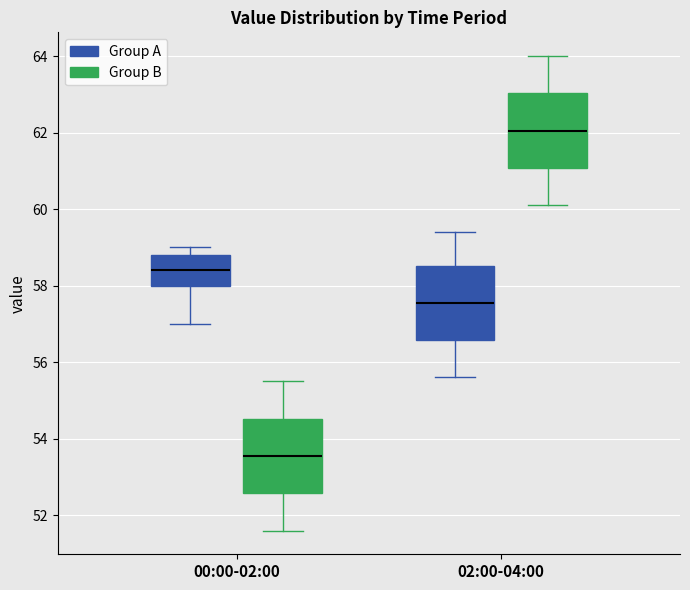

Which box's median line is the lowest?

00:00-02:00 (Group B)